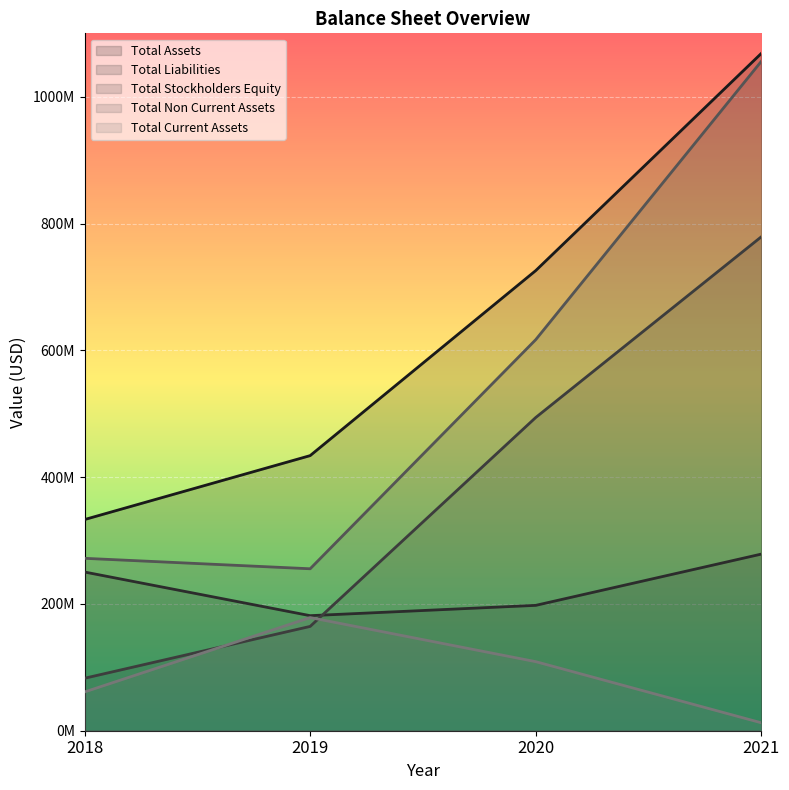

Where do Total Stockholders Equity and Total Liabilities first cross each other?

2019 and 2020